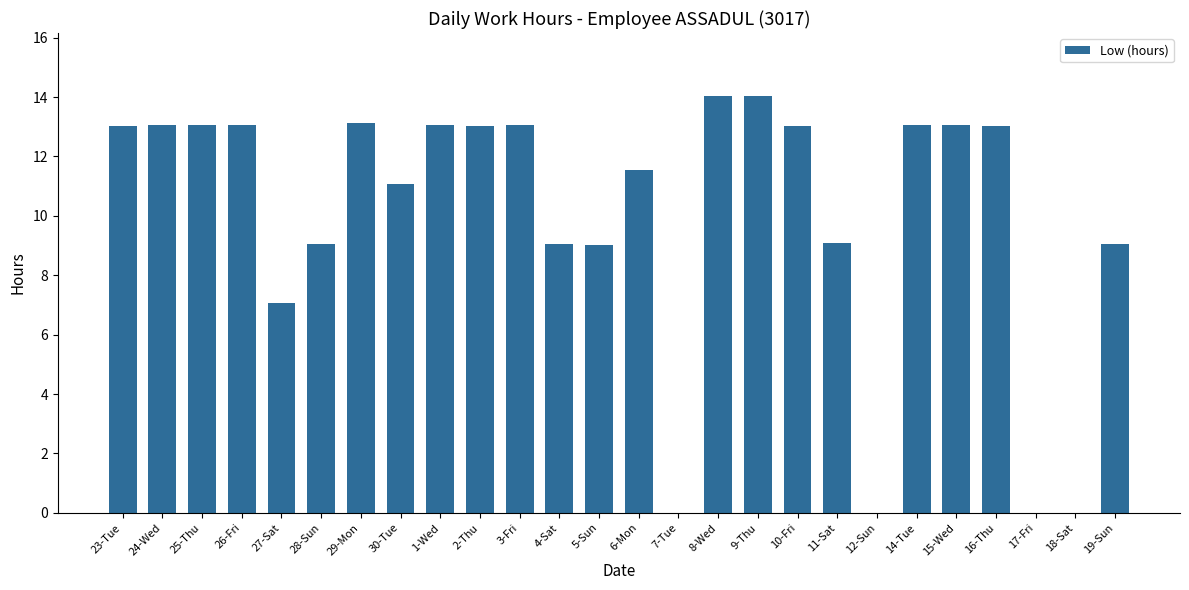

What is the difference between the values at 23-Tue and 28-Sun?

4.0